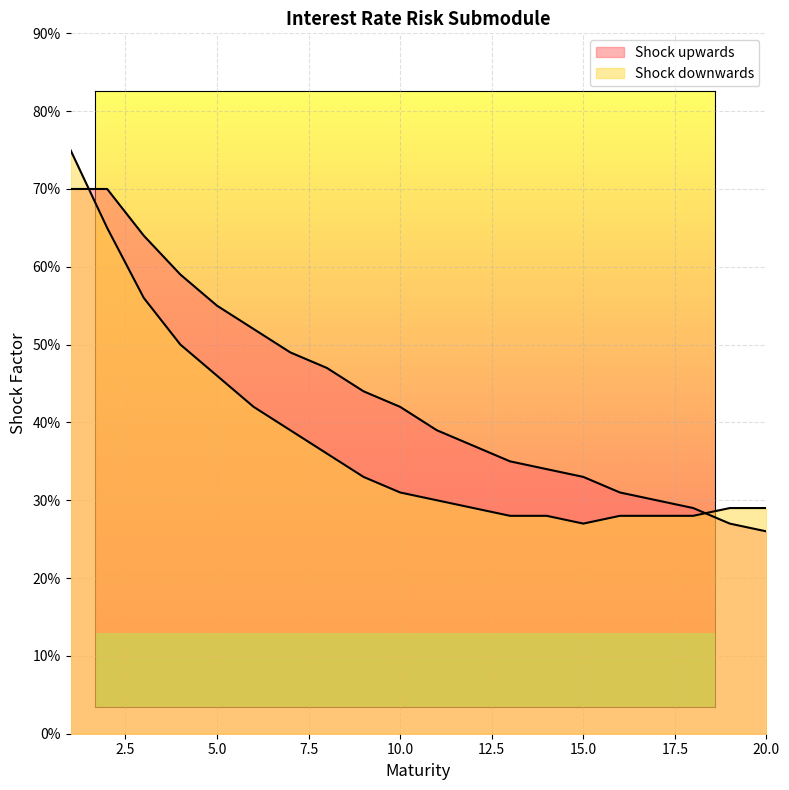

Does the chart display data point markers on the line(s)?

No